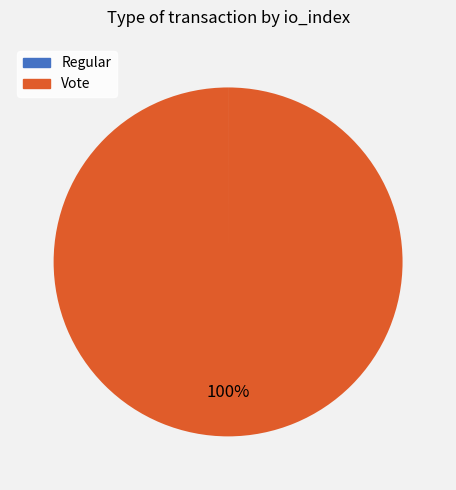

The Vote slice represents 100% of the pie. True or false?

True